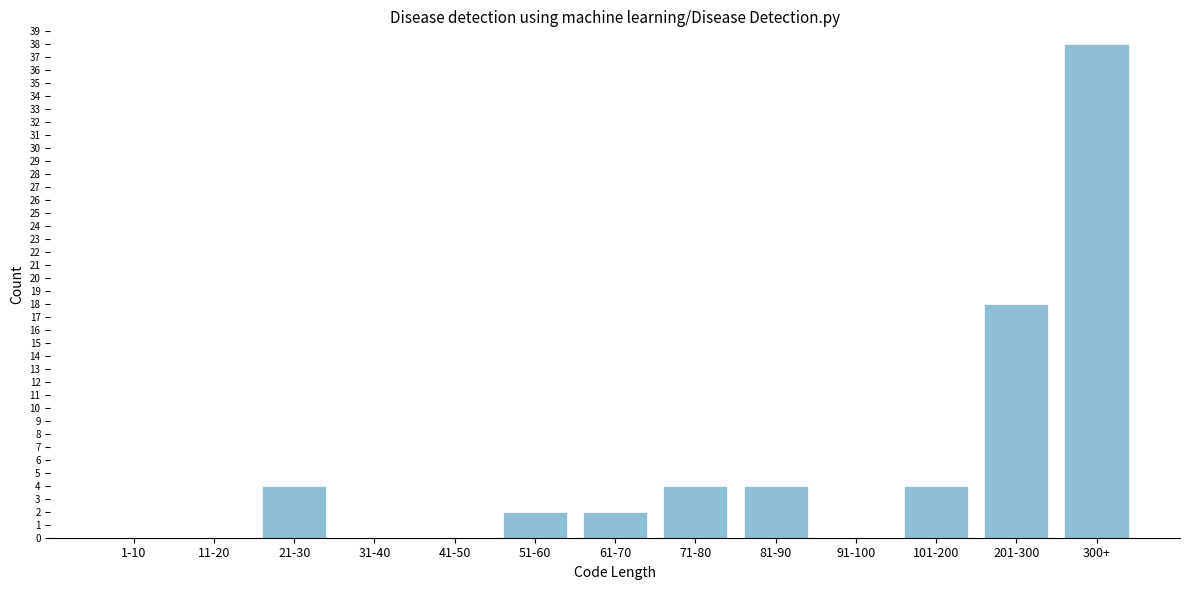

Reading right to left, extract all data points from this chart.

300+=38	201-300=18	101-200=4	91-100=0	81-90=4	71-80=4	61-70=2	51-60=2	41-50=0	31-40=0	21-30=4	11-20=0	1-10=0